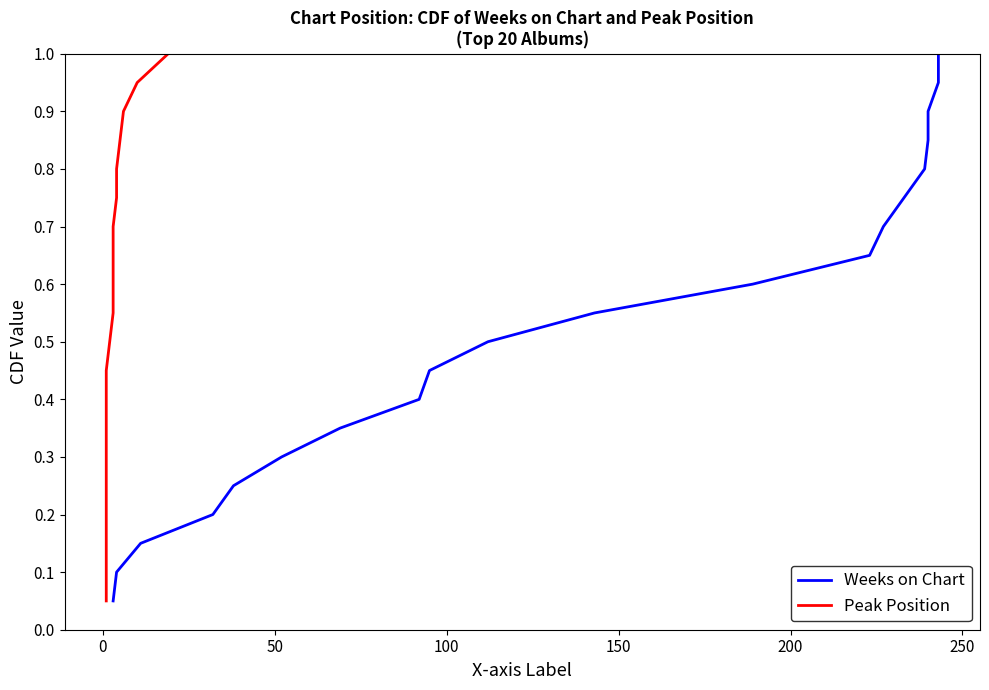

What is the highest value of the Weeks on Chart series?

1.0